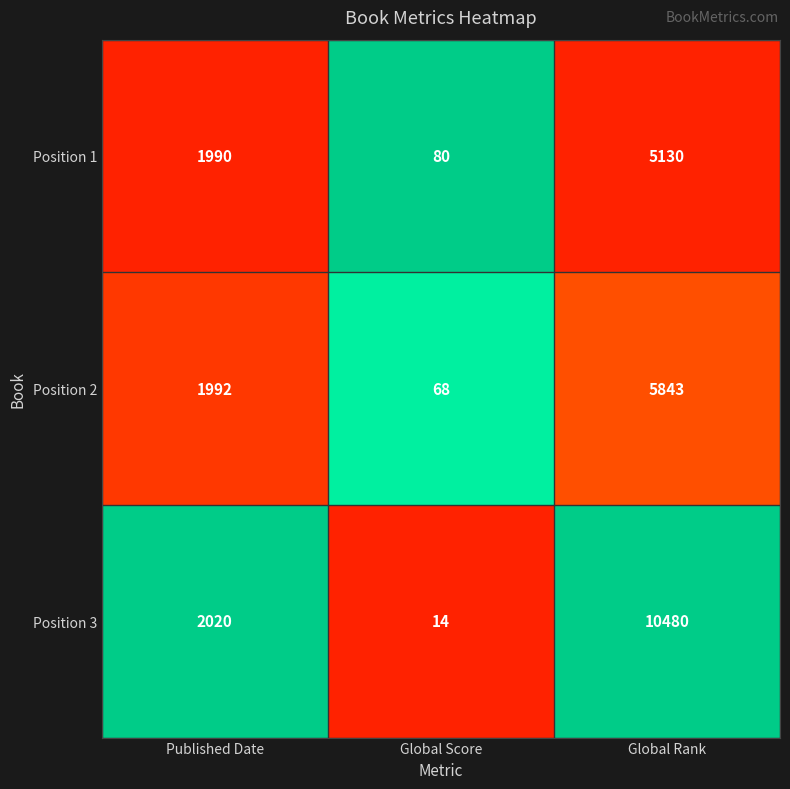

Which series has the widest spread of values?

Position 3